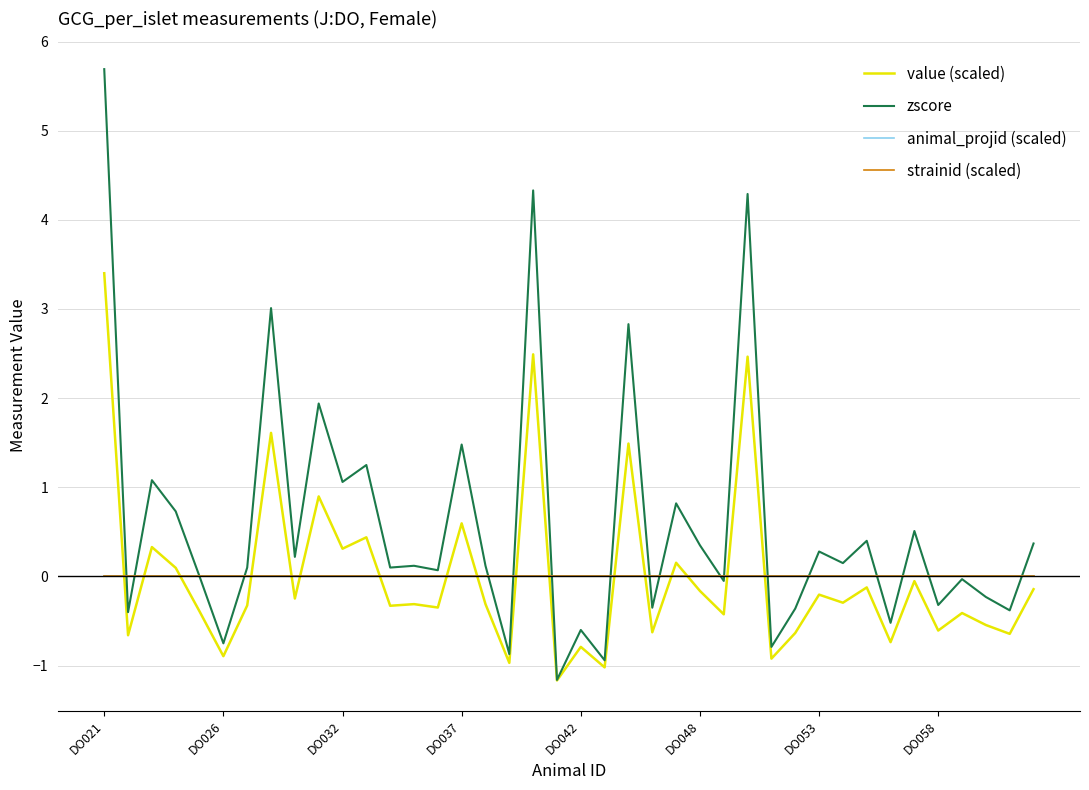

Does the chart have visible grid lines?

Yes